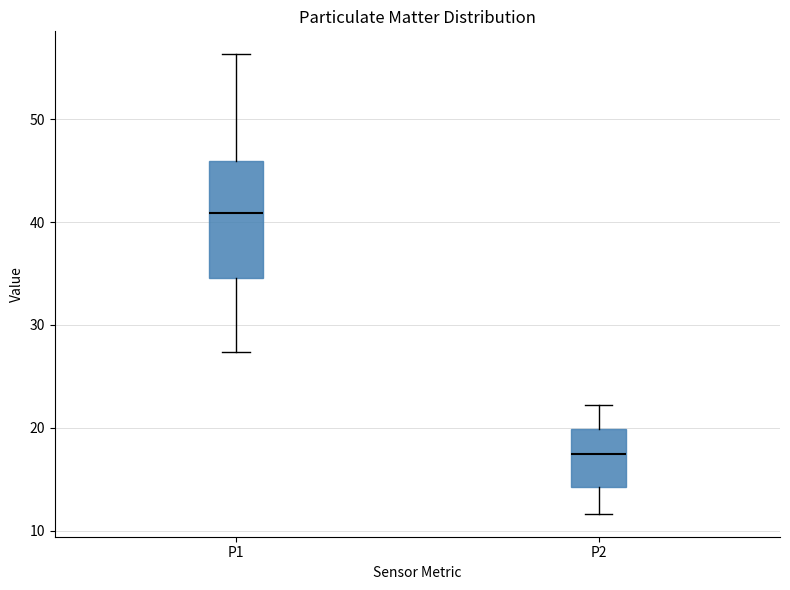

Which box is the tallest, from its lower edge to its upper edge?

P1